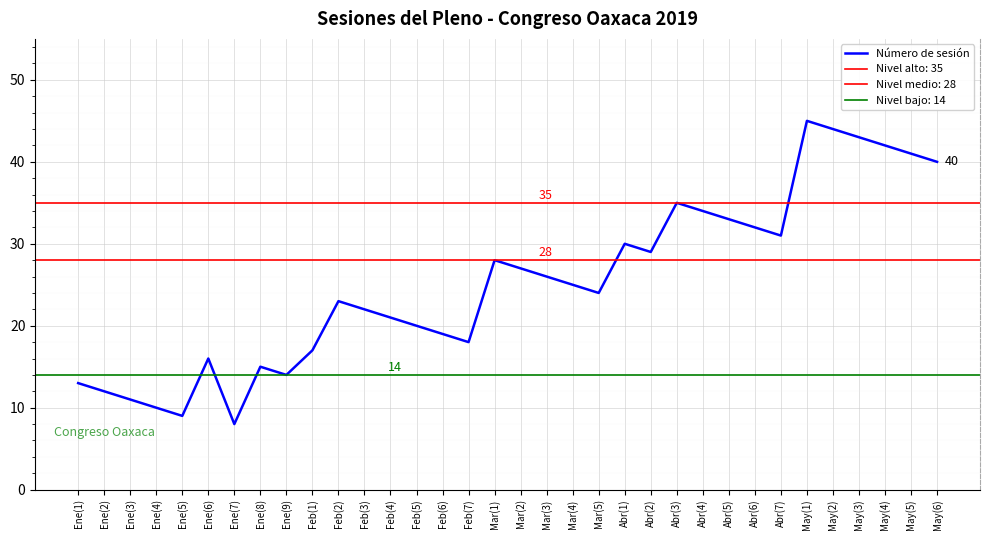

How many data points are less than 25?

17